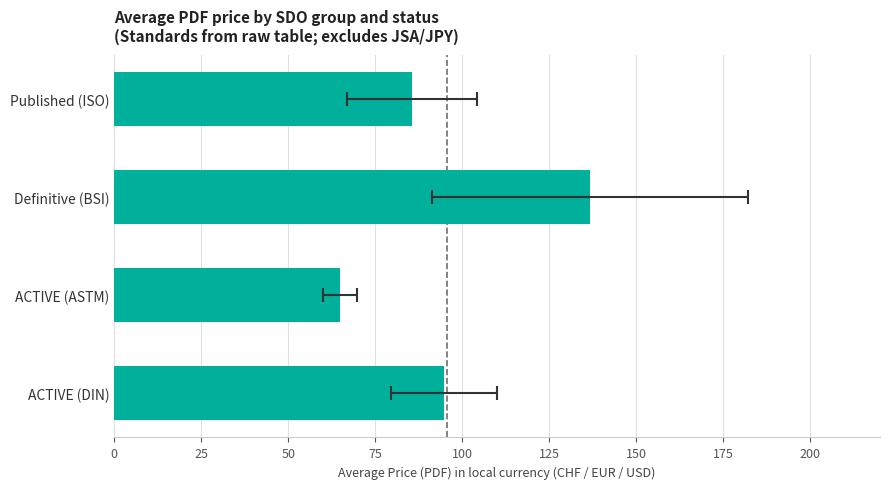

Is it true that the value at Definitive (BSI) is 136.7?

True